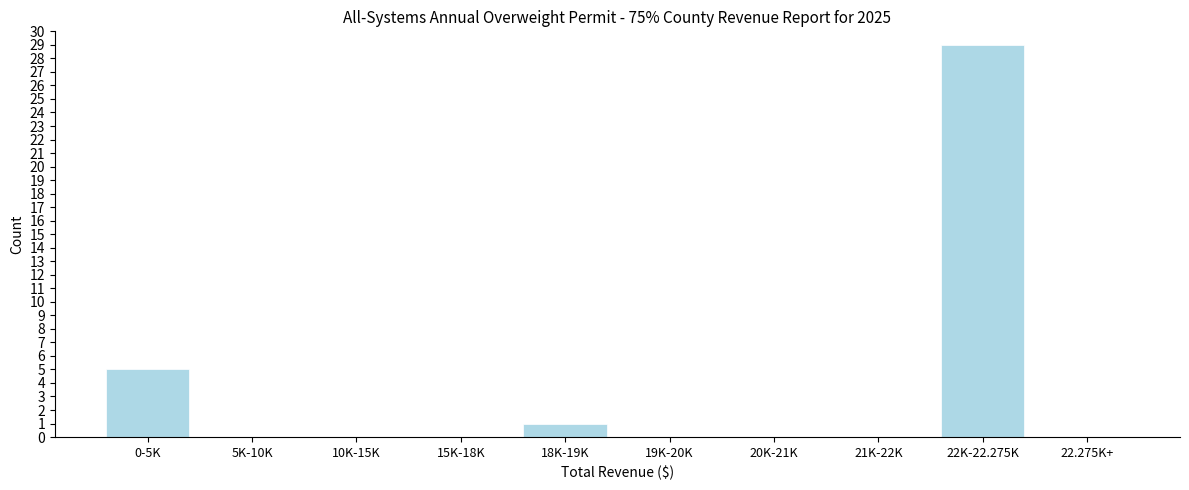

Reading right to left, what are all the values shown in this chart?

22.275K+=0	22K-22.275K=29	21K-22K=0	20K-21K=0	19K-20K=0	18K-19K=1	15K-18K=0	10K-15K=0	5K-10K=0	0-5K=5